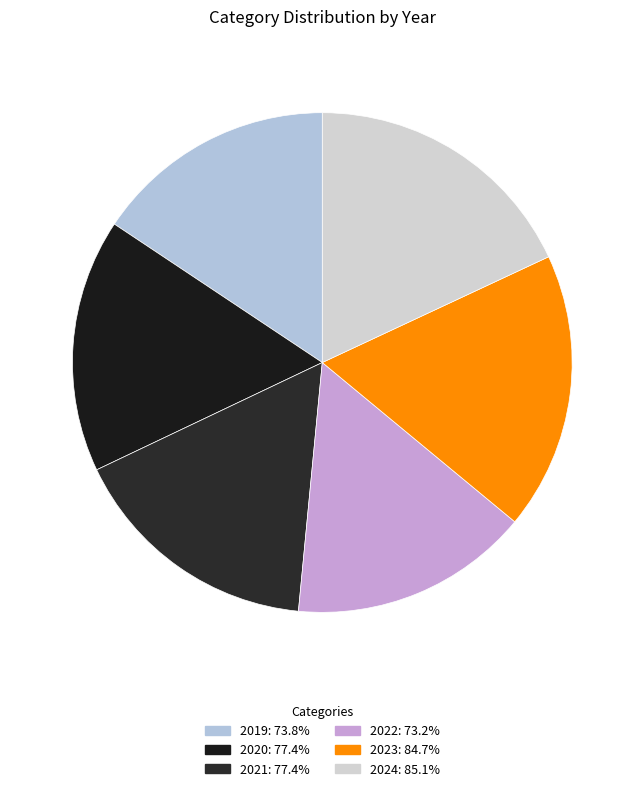

Does any single category account for the majority?

No